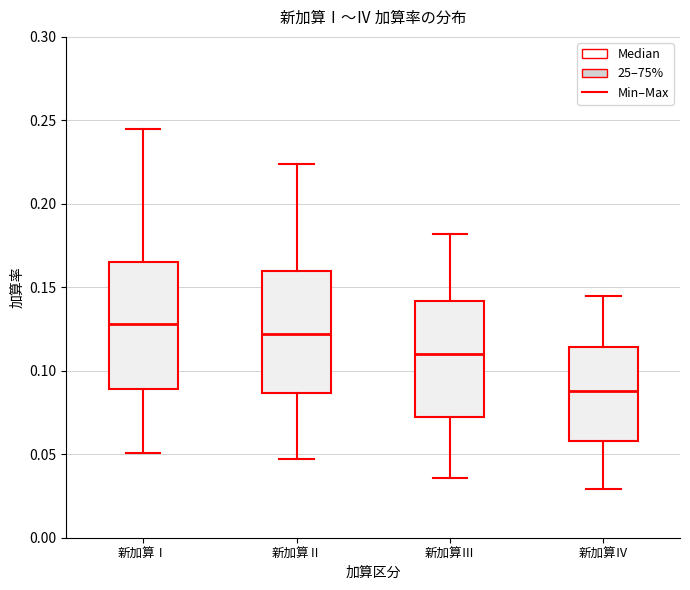

Reading left to right, read every box against the y-axis: the position of its median line, the range the box covers, and the ends of its whiskers. The values are not printed on the chart, so give them approximately, as read against the axis.

新加算Ⅰ: median 0.130, box 0.090 to 0.165, whiskers 0.050 to 0.245
新加算Ⅱ: median 0.120, box 0.085 to 0.160, whiskers 0.045 to 0.225
新加算Ⅲ: median 0.110, box 0.075 to 0.140, whiskers 0.035 to 0.180
新加算Ⅳ: median 0.090, box 0.060 to 0.115, whiskers 0.030 to 0.145